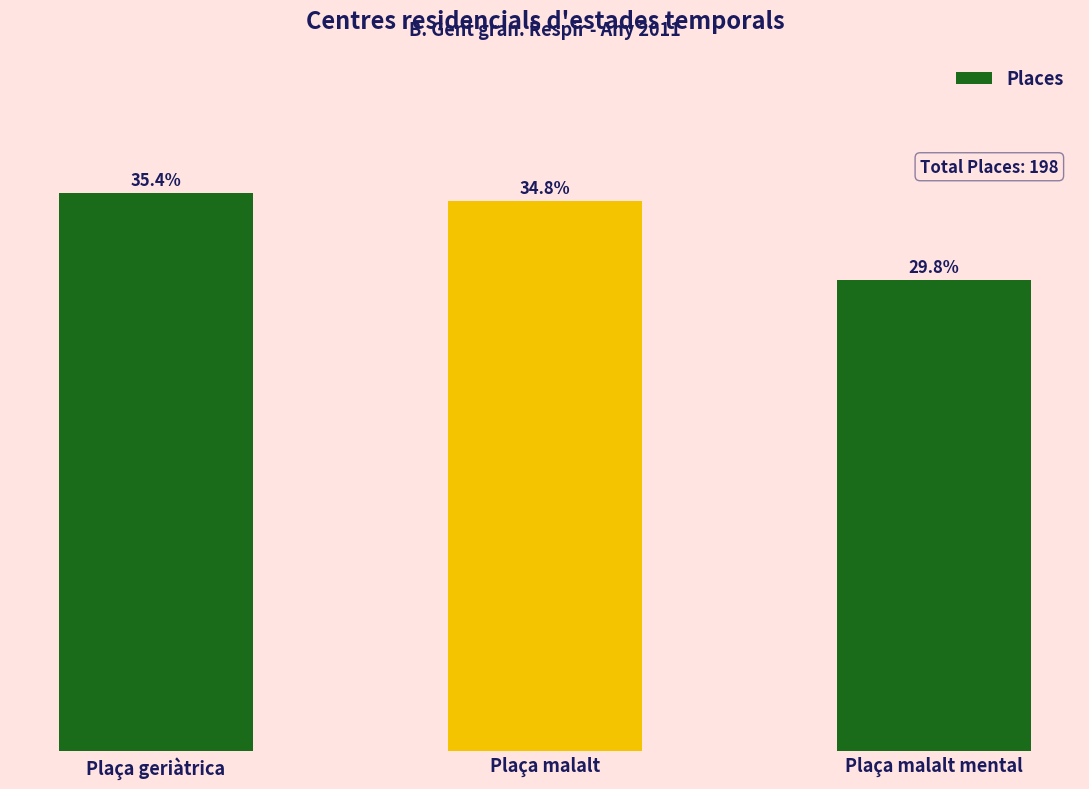

List the labels in order of value, smallest first.

Plaça malalt mental, Plaça malalt, Plaça geriàtrica